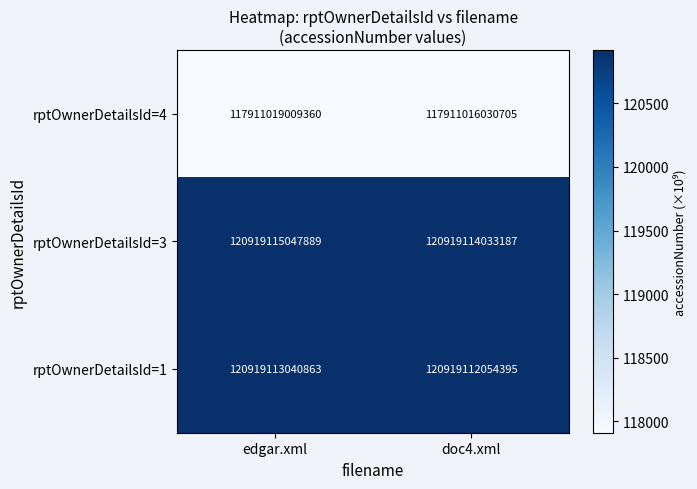

At which label does rptOwnerDetailsId=3 reach its peak?

edgar.xml